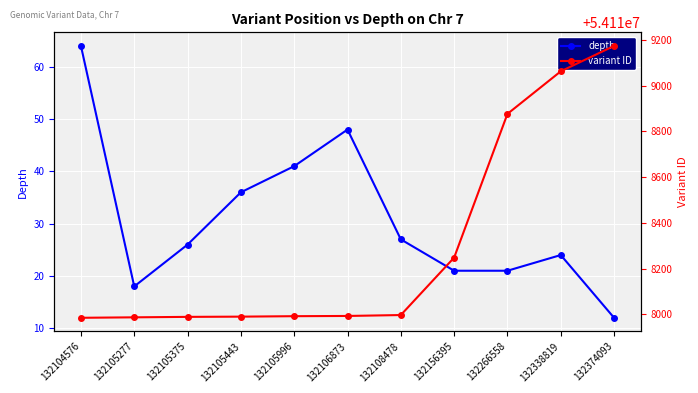

What is the lowest value of the depth series?

12